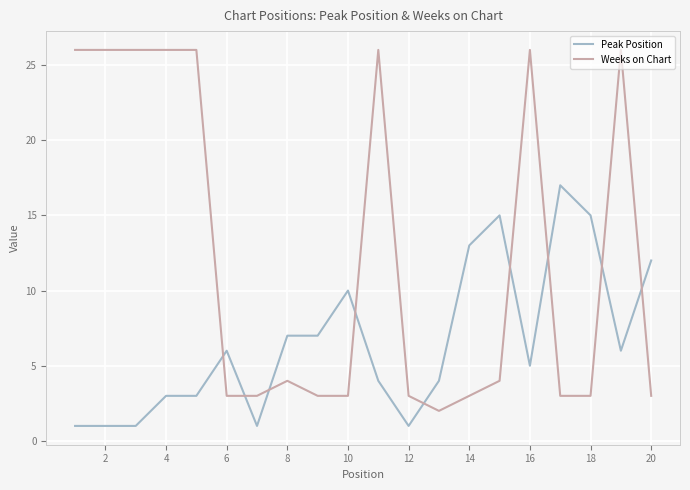

How many times do Weeks on Chart and Peak Position cross each other?

9